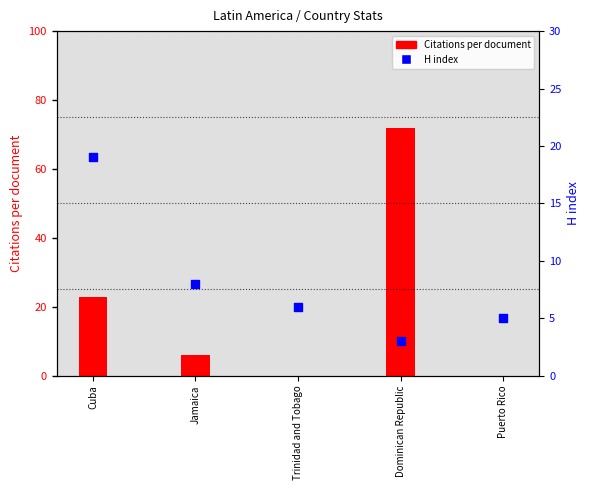

What are all the series names shown in the legend?

Citations per document, H index